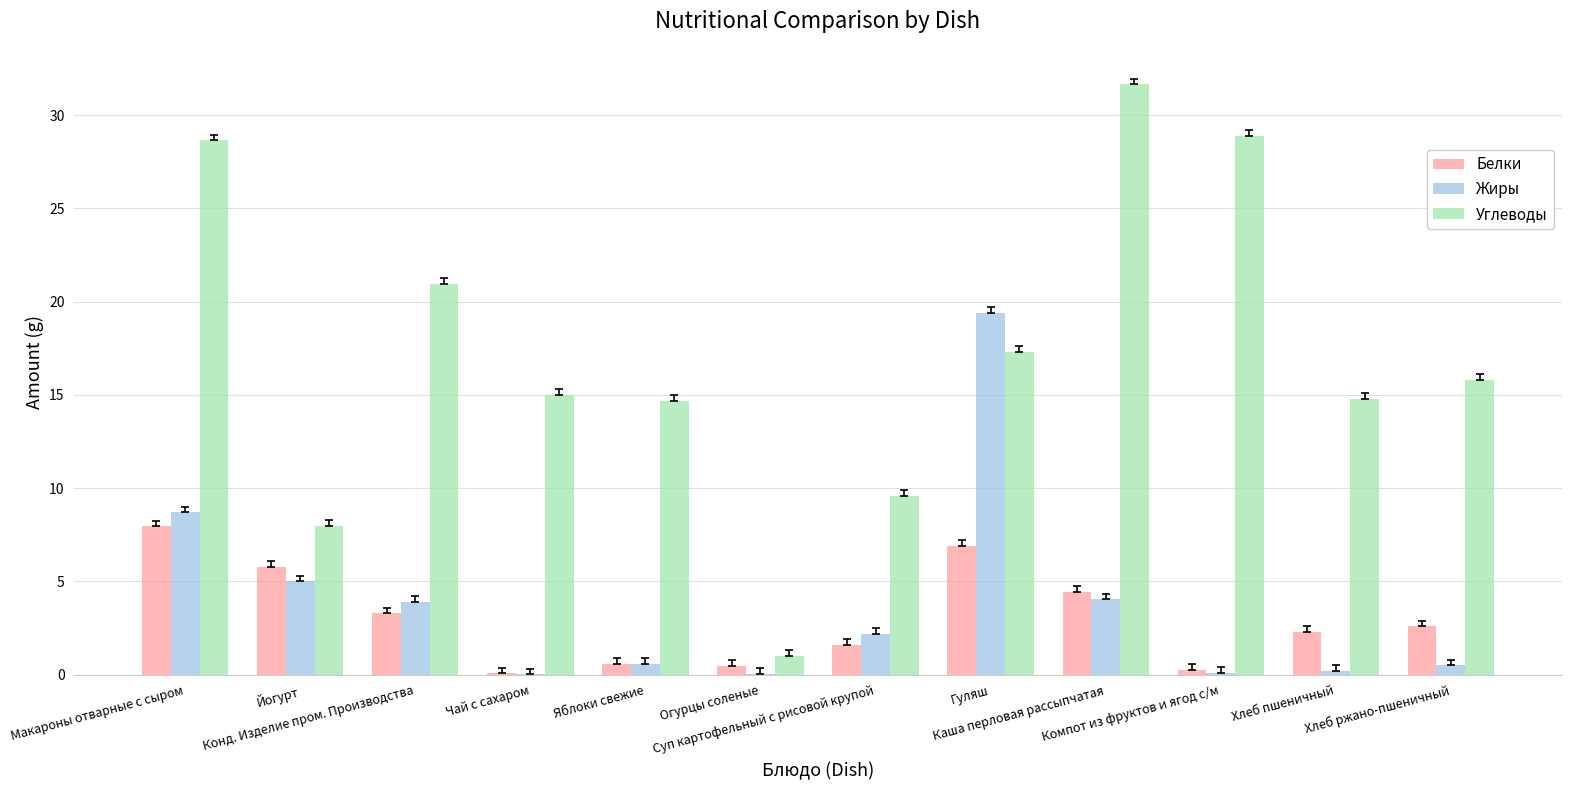

Which series has the largest total across all categories?

Углеводы